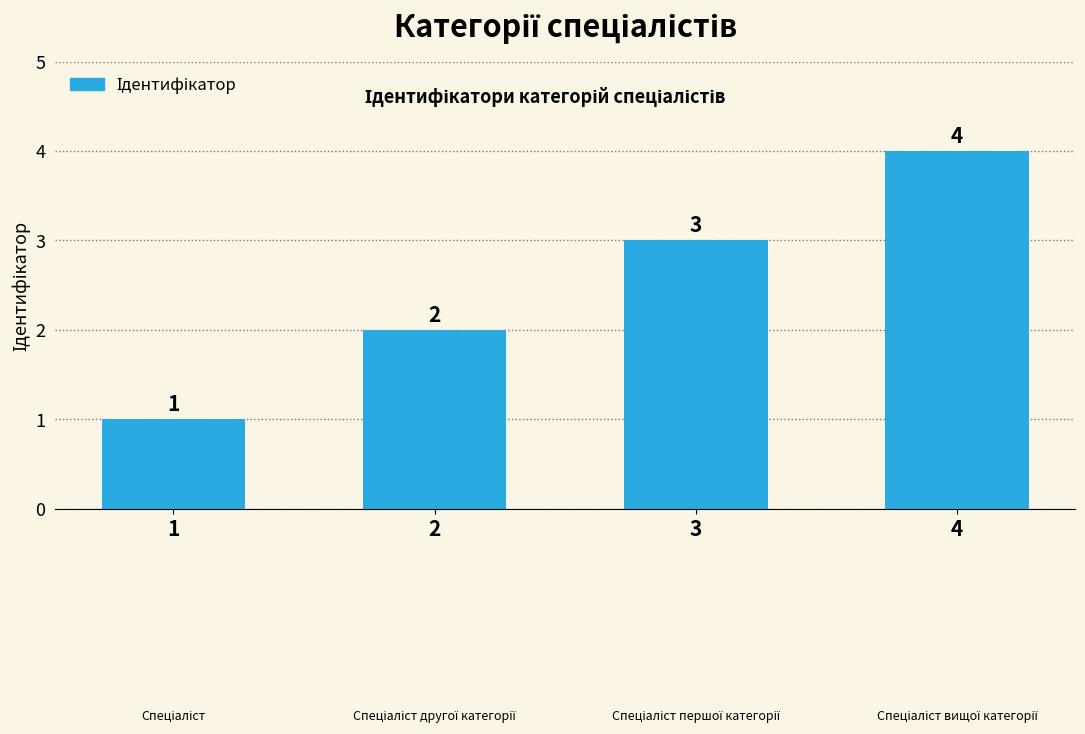

Reading left to right, what are all the values shown in this chart?

1	2	3	4